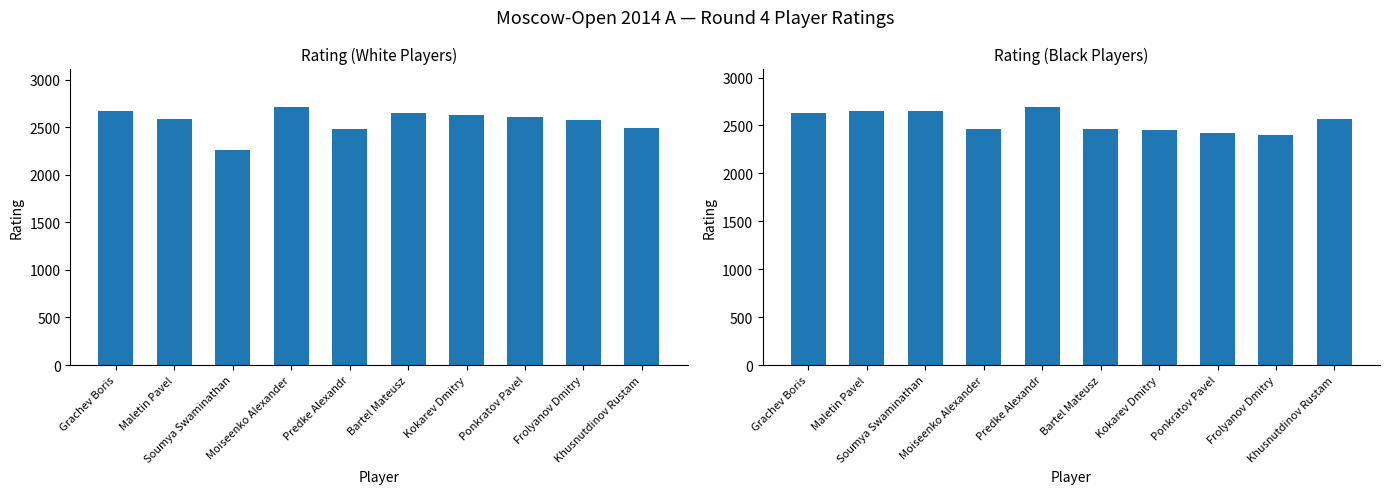

What is the label of the 10th bar from the left?

Khusnutdinov Rustam